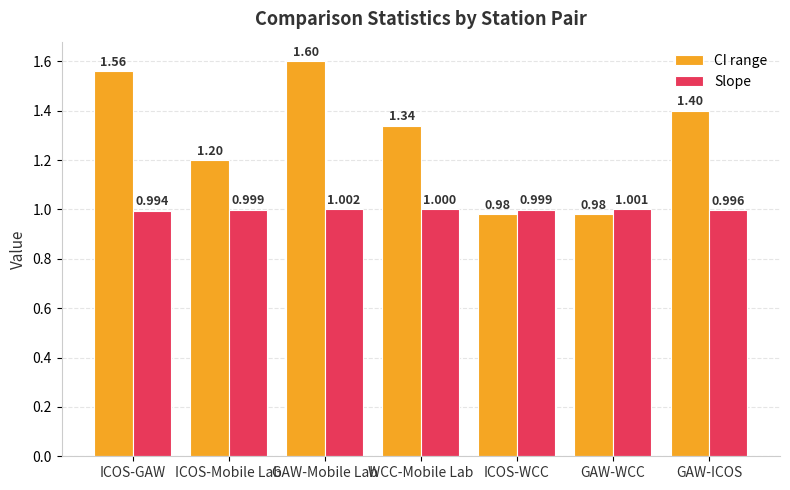

Does the chart contain any negative values?

No